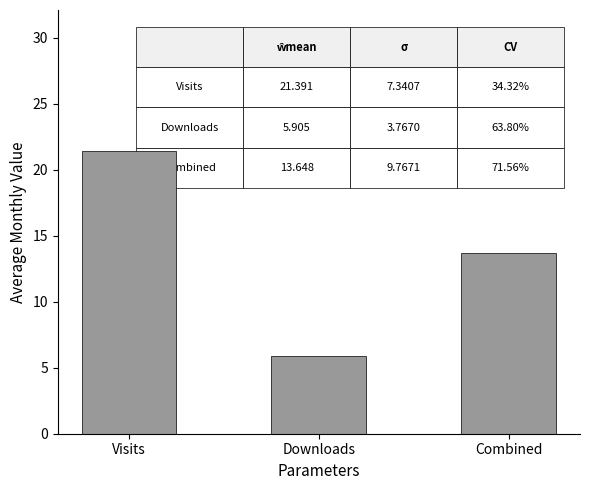

Which has a higher value, Downloads or Combined?

Combined